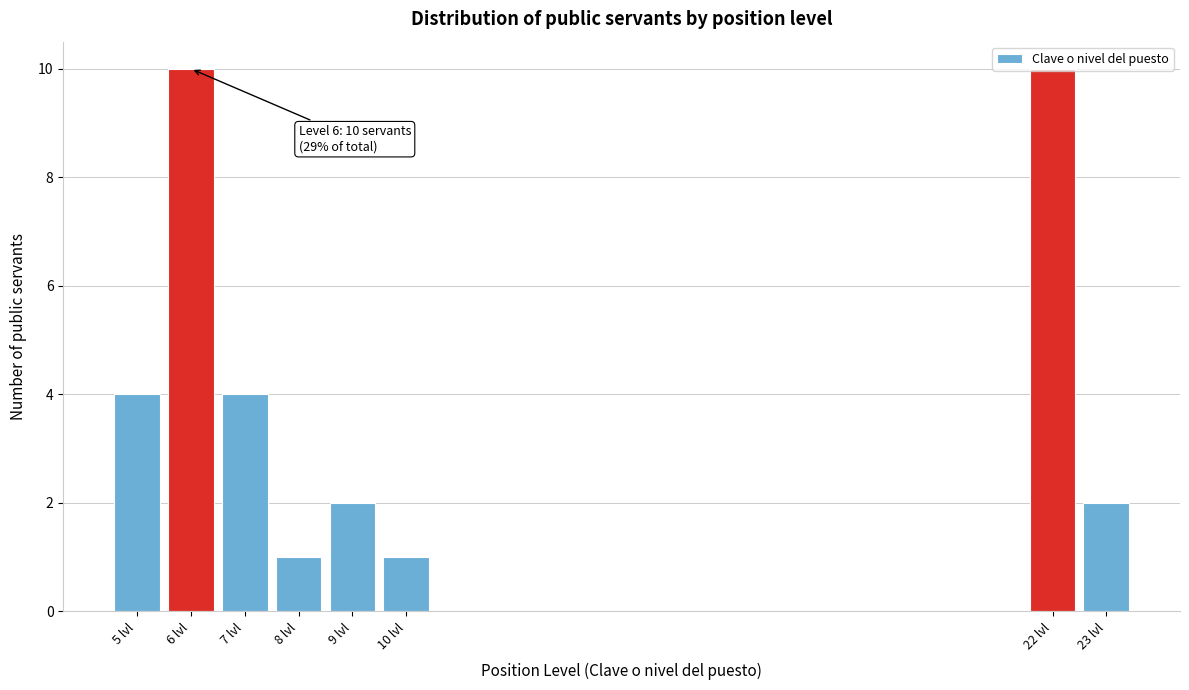

What is the sum of all values?

34